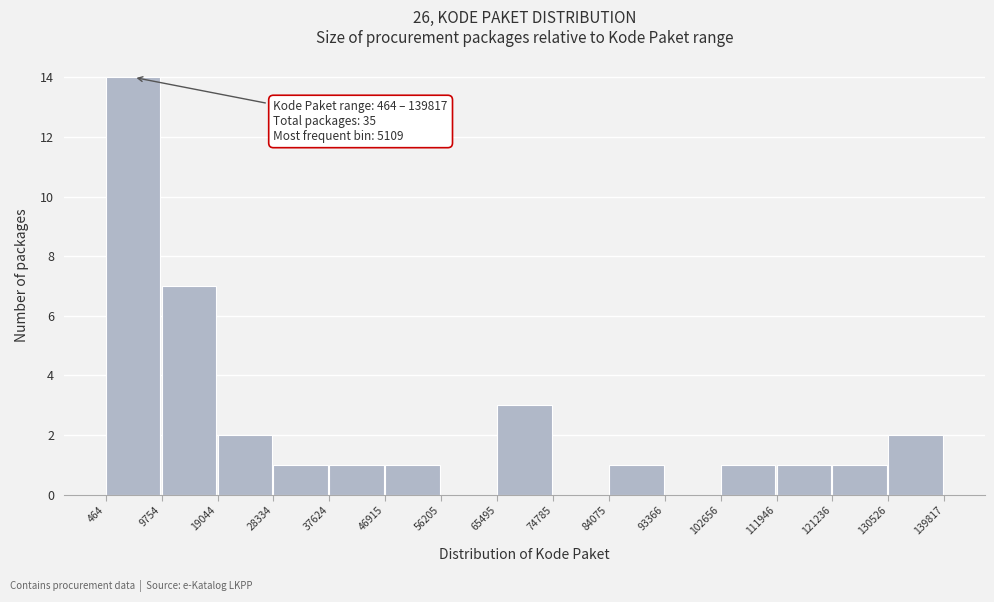

Which range on the x-axis has the tallest bar?

464 to 9754